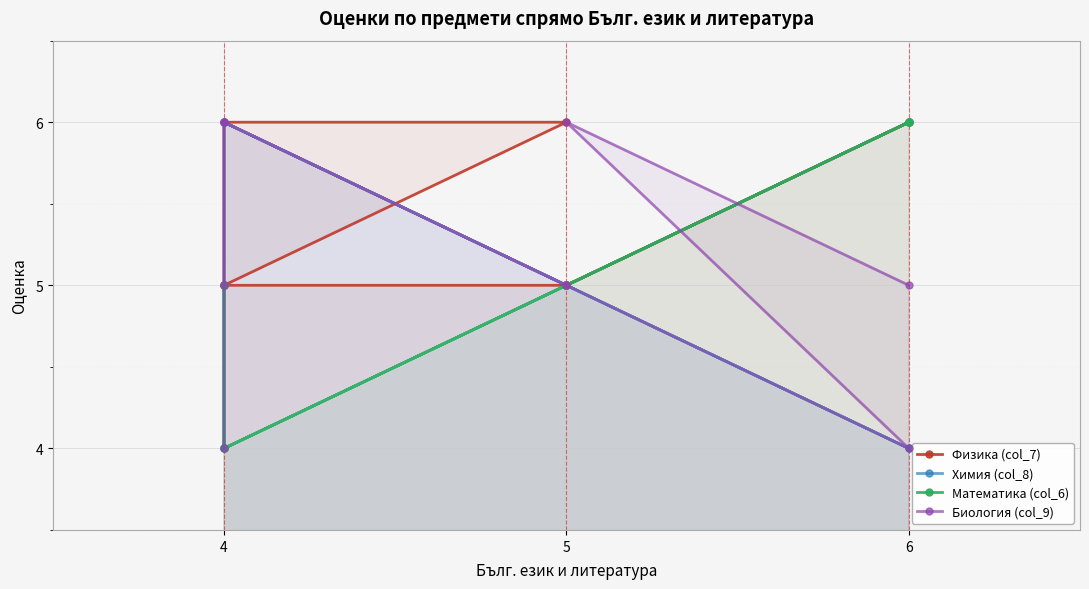

What is the difference between the maximum and minimum values in the Химия (col_8) series?

2